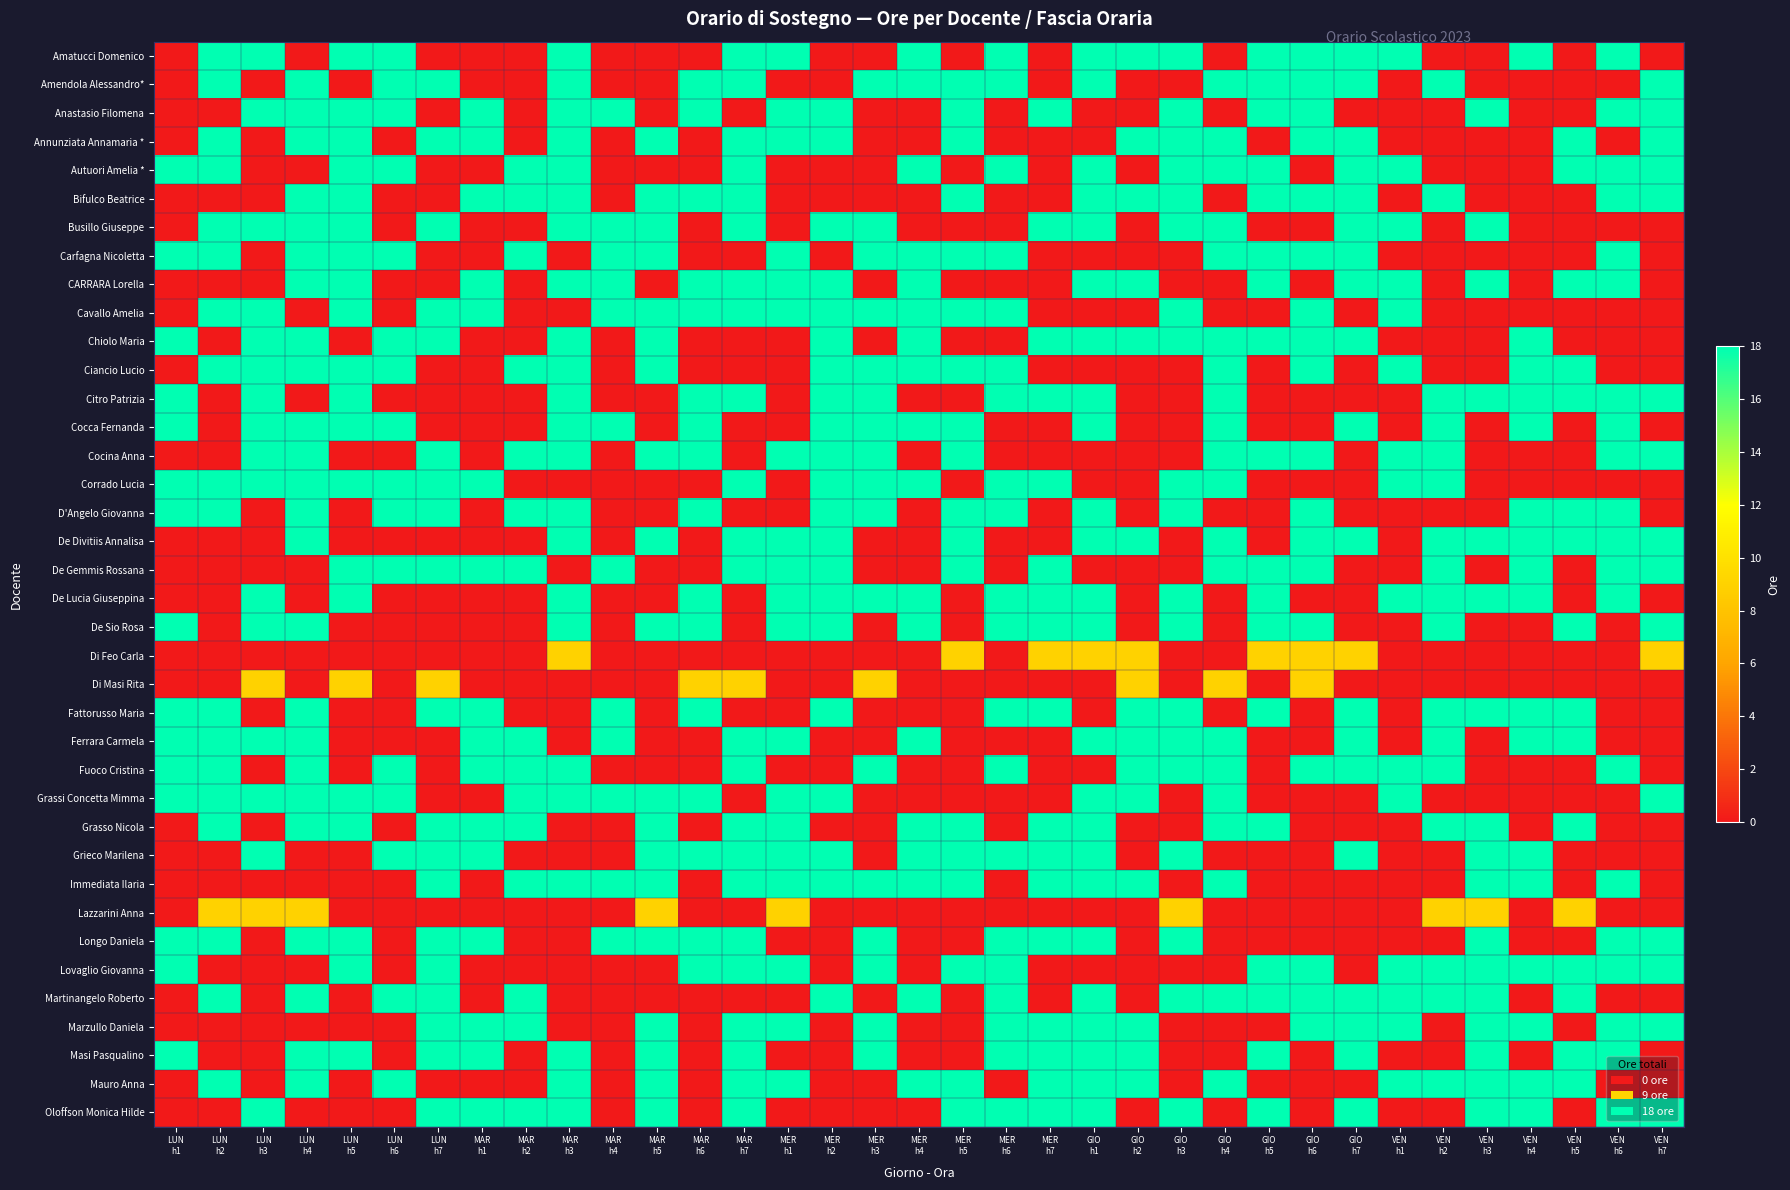

Between MAR
h2 and MAR
h7, which is larger?

MAR
h7